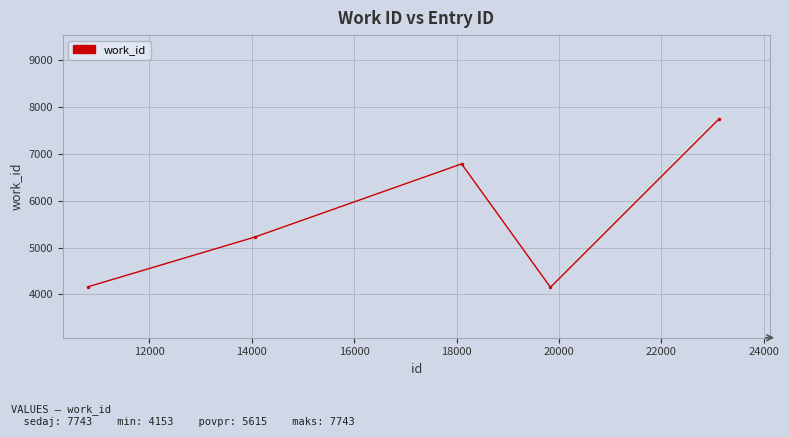

What is the value of the 2nd point from the left?

5225